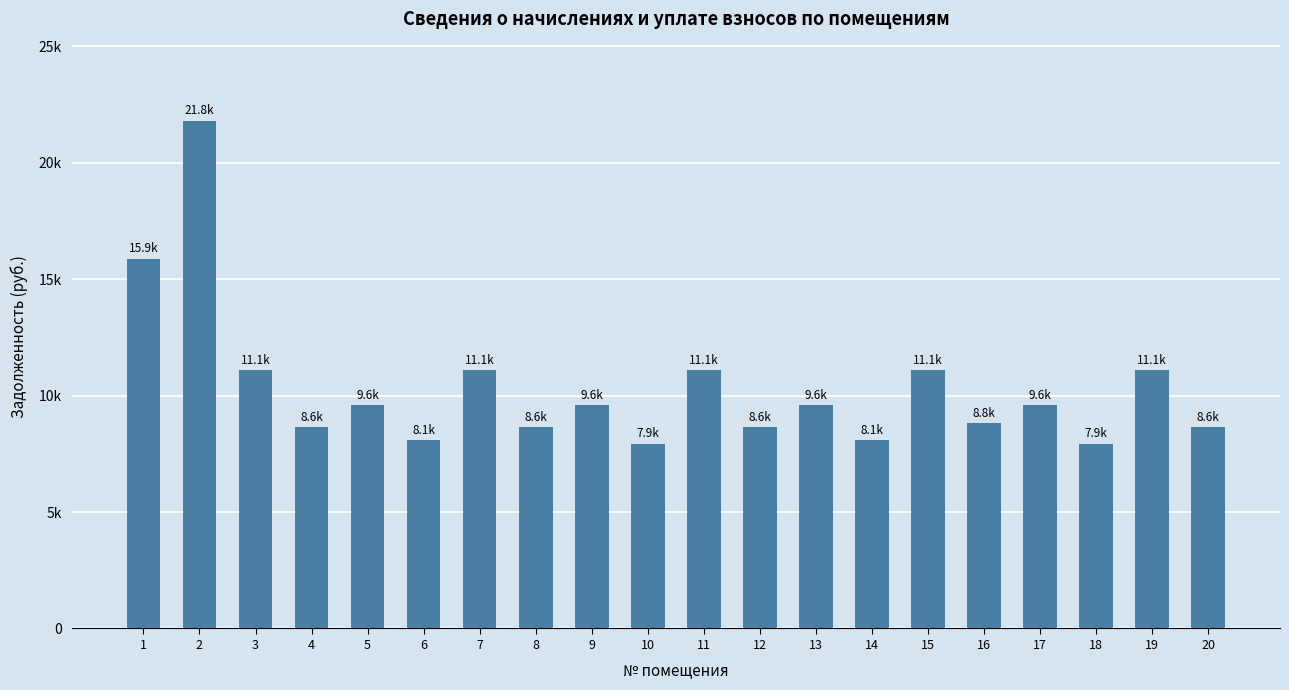

Does the chart contain any negative values?

No